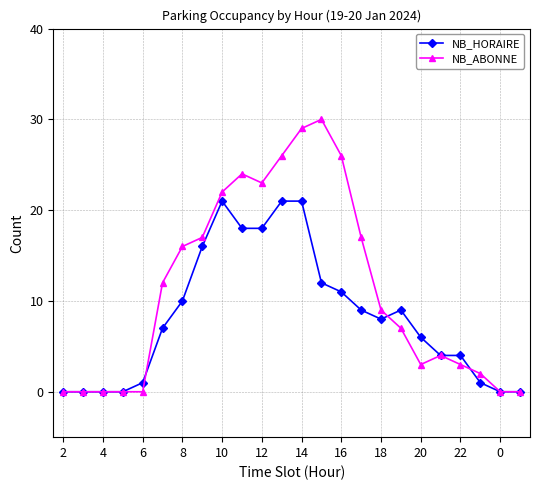

At how many categories does at least one series exceed 19?

7